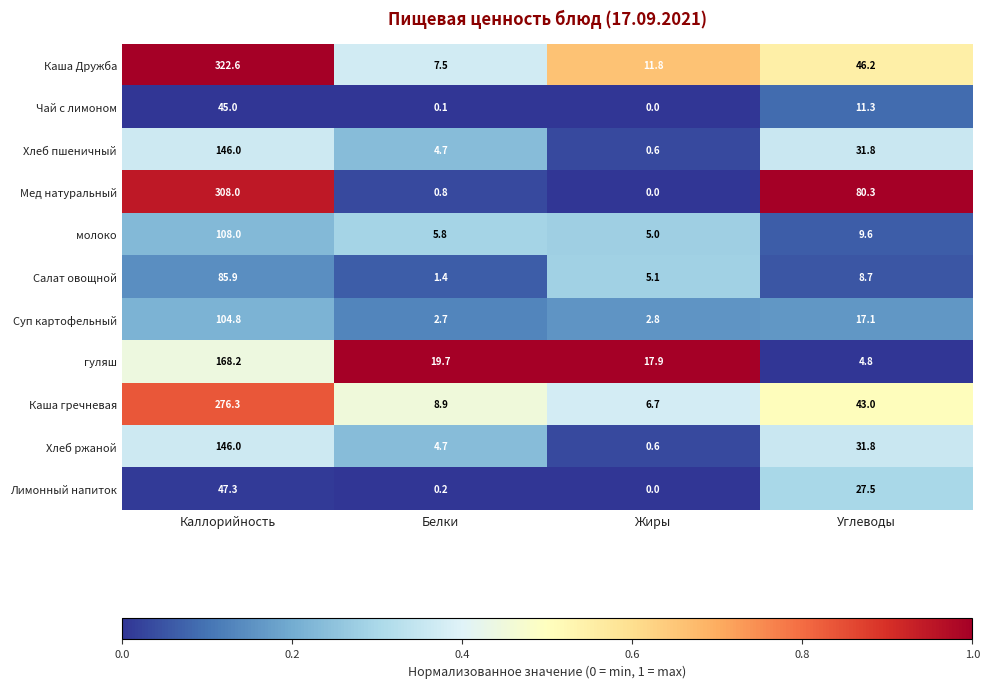

Is it true that молоко equals 170.7 at Каллорийность?

False